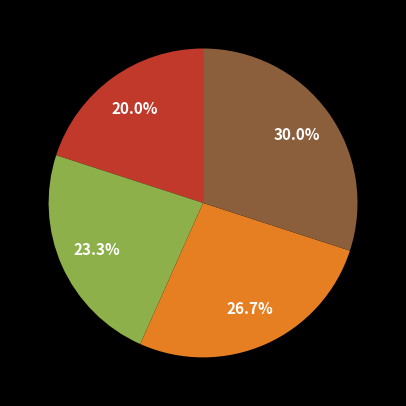

Is there a majority slice in this chart?

No